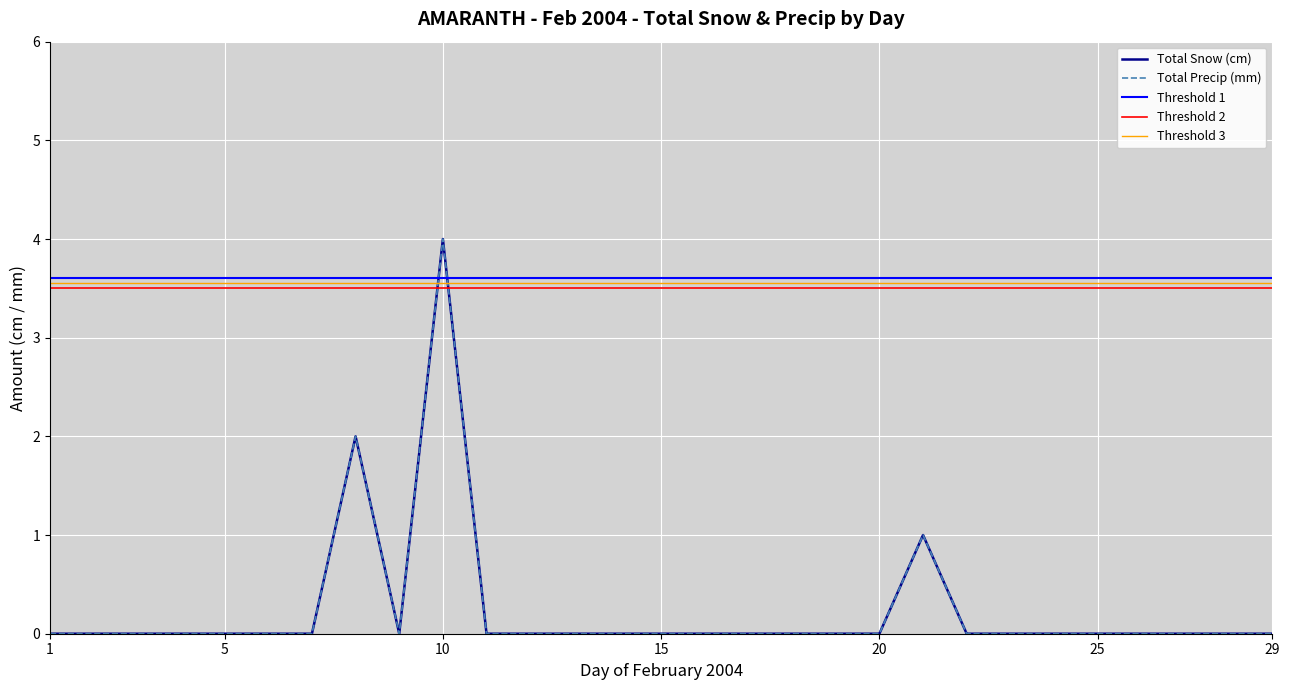

How many interior local valleys does the Total Precip (mm) series have?

1